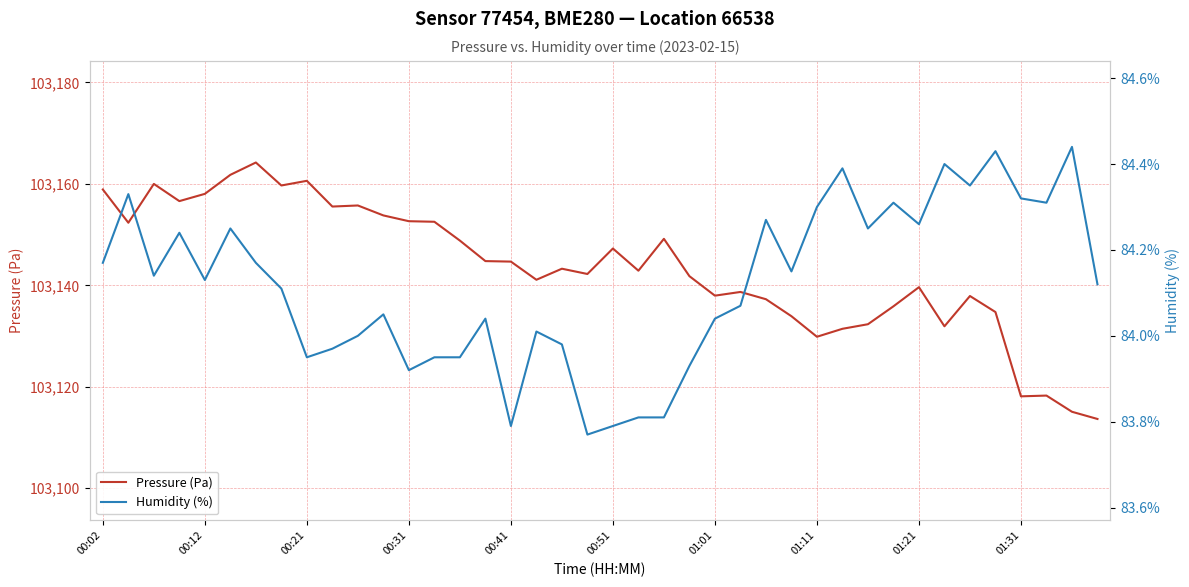

True or false: Humidity (%) and Pressure (Pa) cross at least once.

False